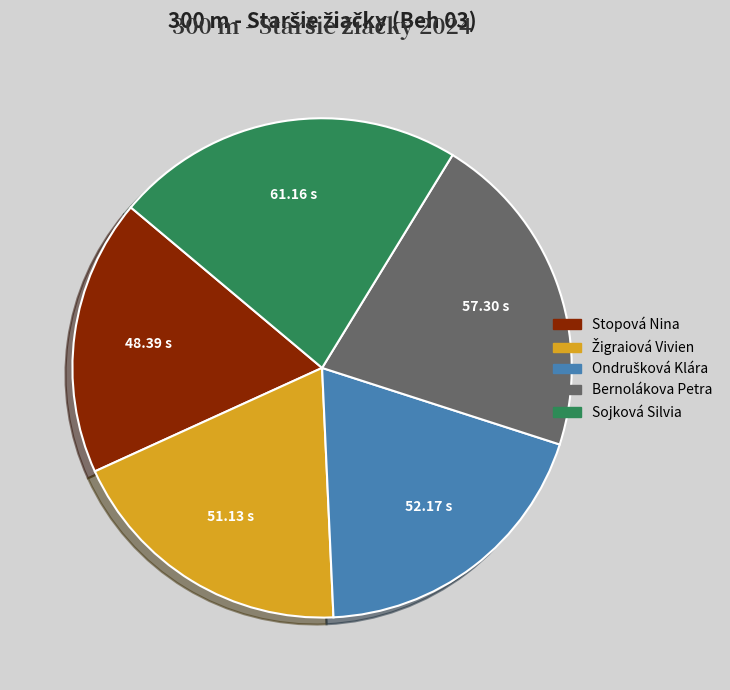

Which has a higher value, Sojková Silvia or Bernolákova Petra?

Sojková Silvia